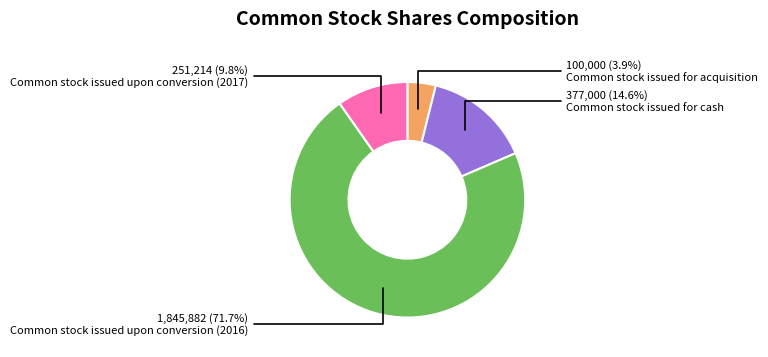

Is there any slice that represents more than half of the pie?

Yes